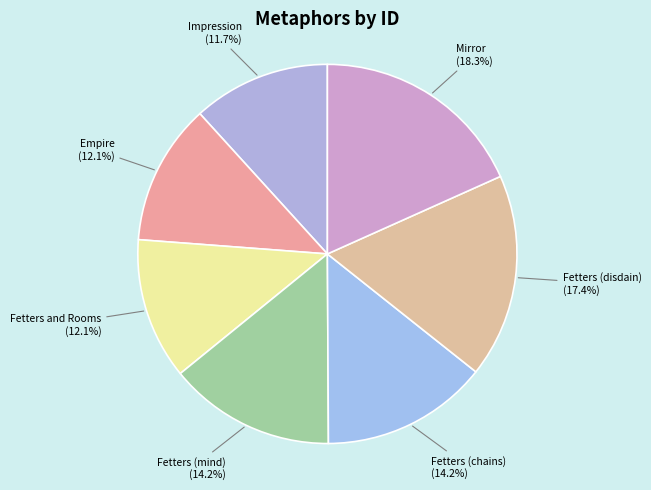

What is the ratio of the value at Empire to the value at Fetters and Rooms?

1.0